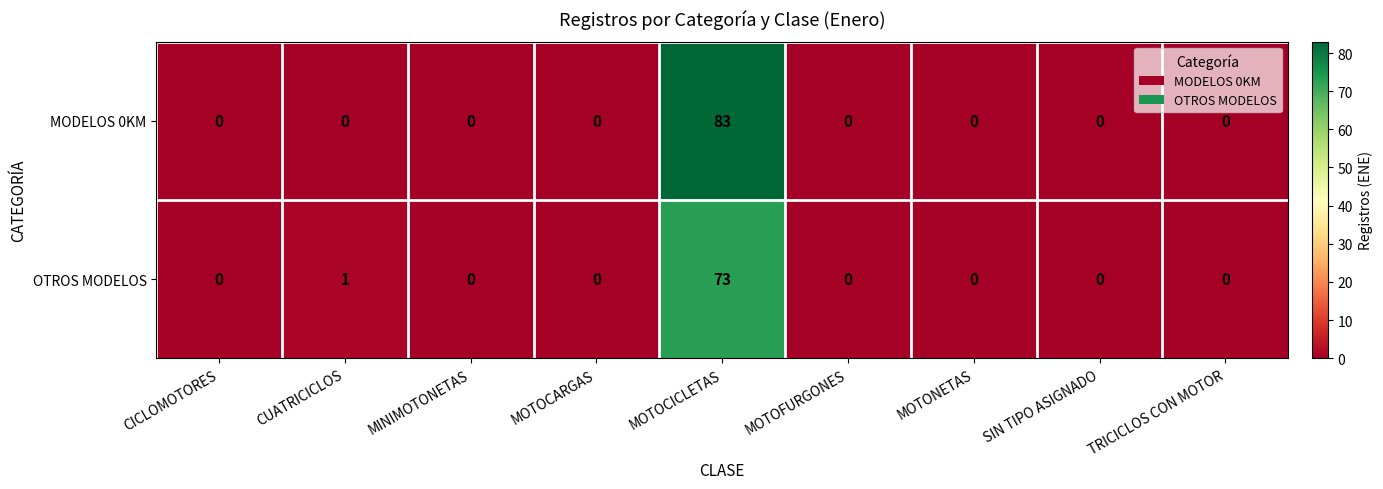

Is it true that OTROS MODELOS equals 1 at CUATRICICLOS?

True